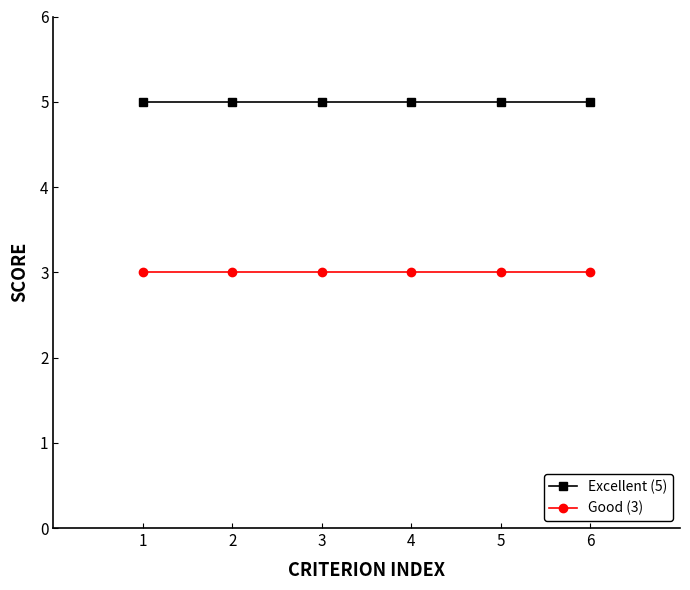

What is the minimum value shown in the chart?

3